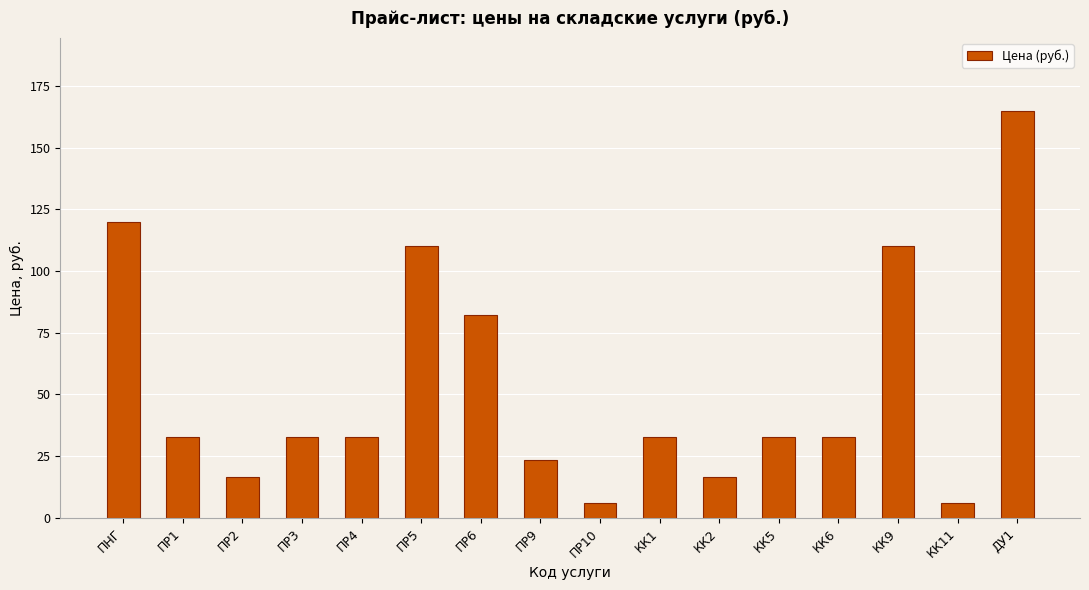

What is the difference between the values at ПР2 and ПР9?

7.1